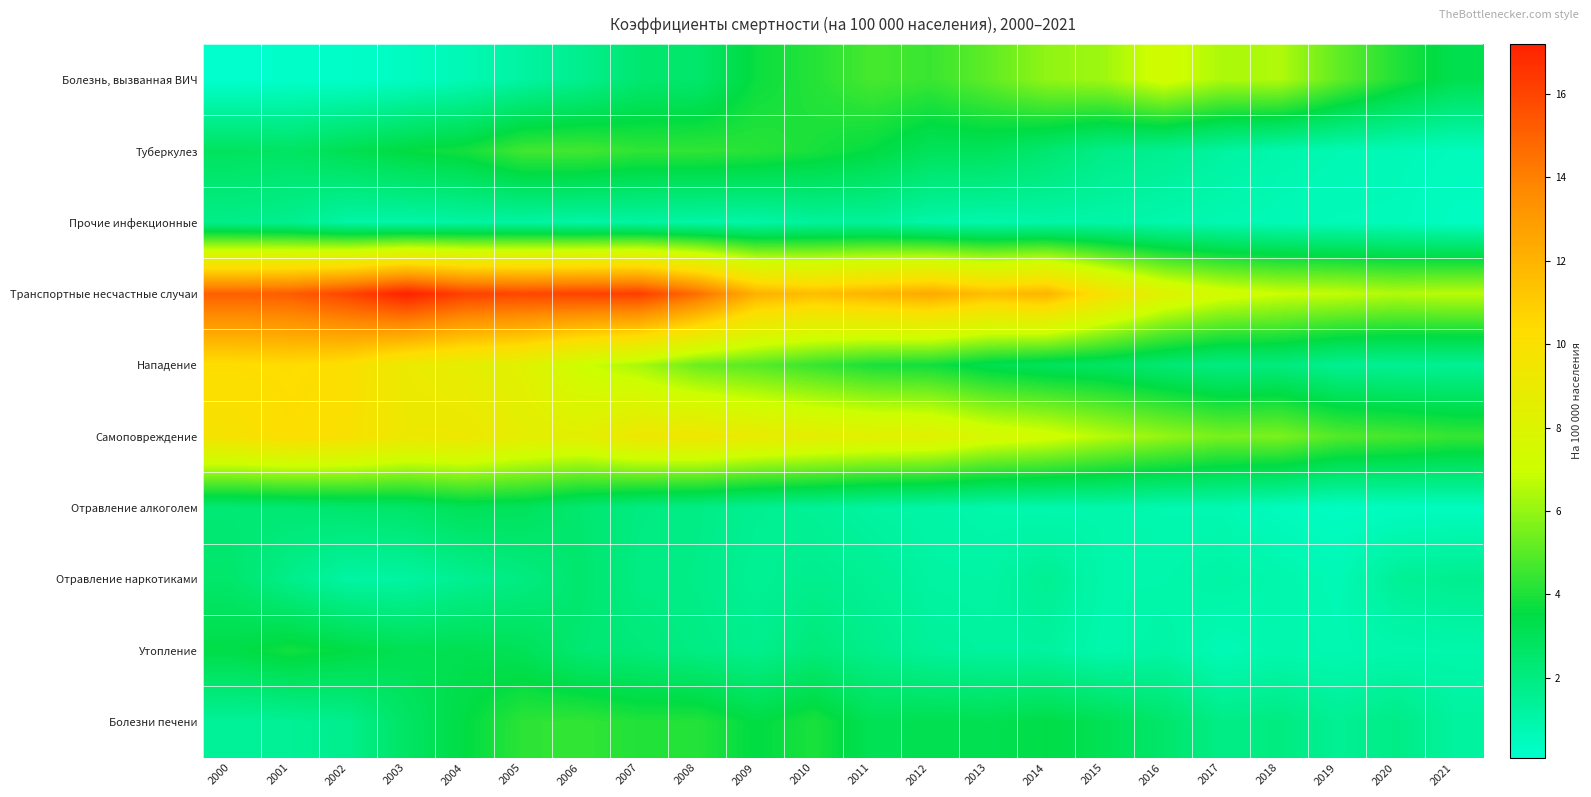

Which label corresponds to the smallest value in the chart?

2000